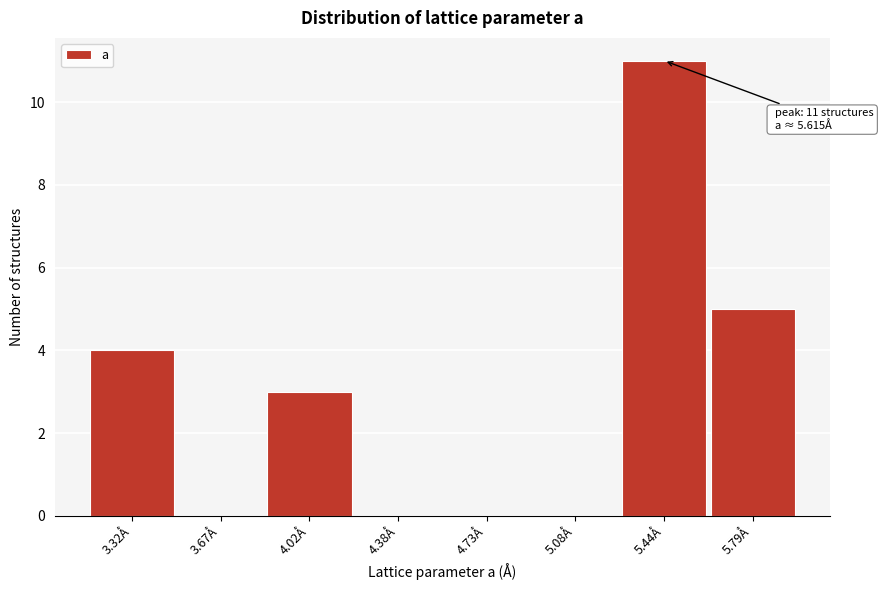

Reading right to left, list all the values displayed in this chart.

5.79Å=5	5.44Å=11	5.08Å=0	4.73Å=0	4.38Å=0	4.02Å=3	3.67Å=0	3.32Å=4